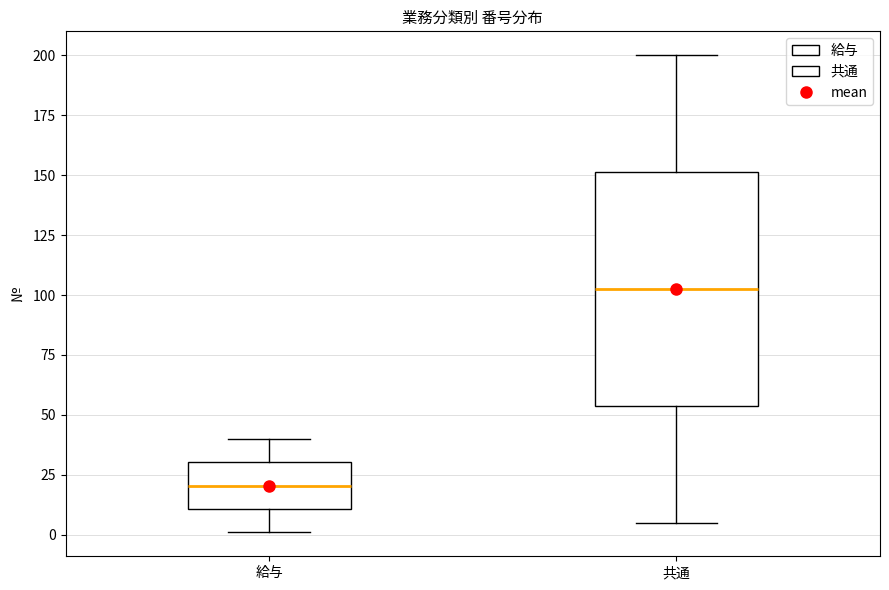

Reading left to right, read every box against the y-axis: the position of its median line, the range the box covers, and the ends of its whiskers. The values are not printed on the chart, so give them approximately, as read against the axis.

給与: median 20, box 10 to 30, whiskers 0 to 40
共通: median 105, box 55 to 150, whiskers 5 to 200